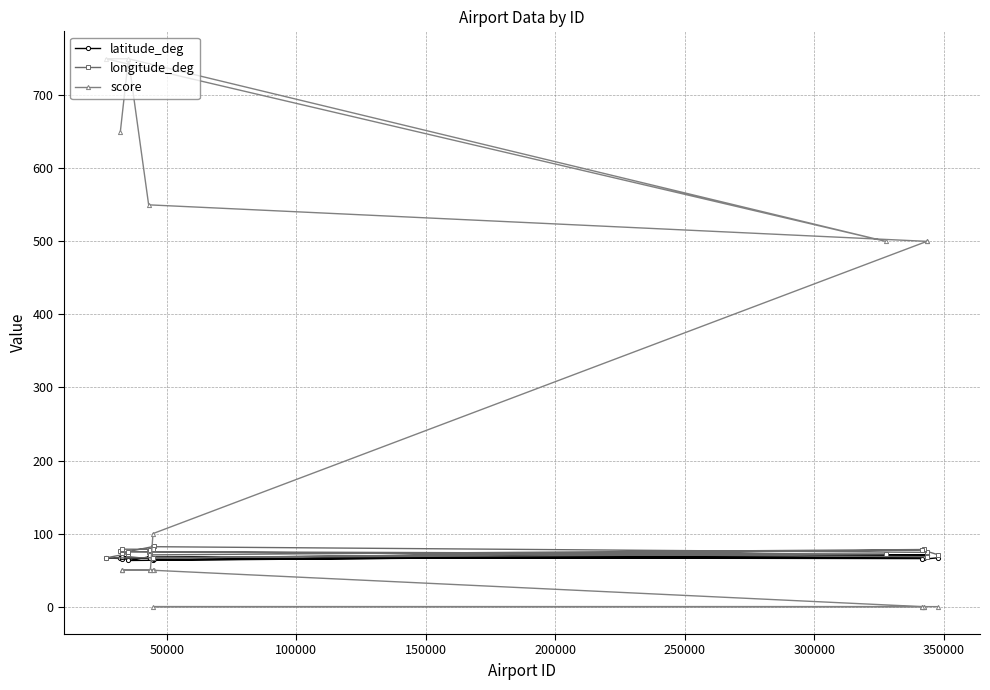

What is the difference between the second highest and second lowest values in the longitude_deg series?

15.4